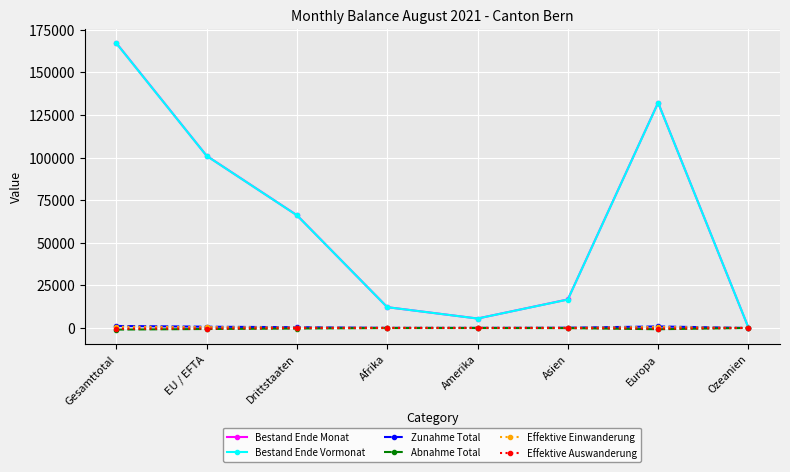

In Abnahme Total, how many points are higher than both neighbors (excluding endpoints)?

1